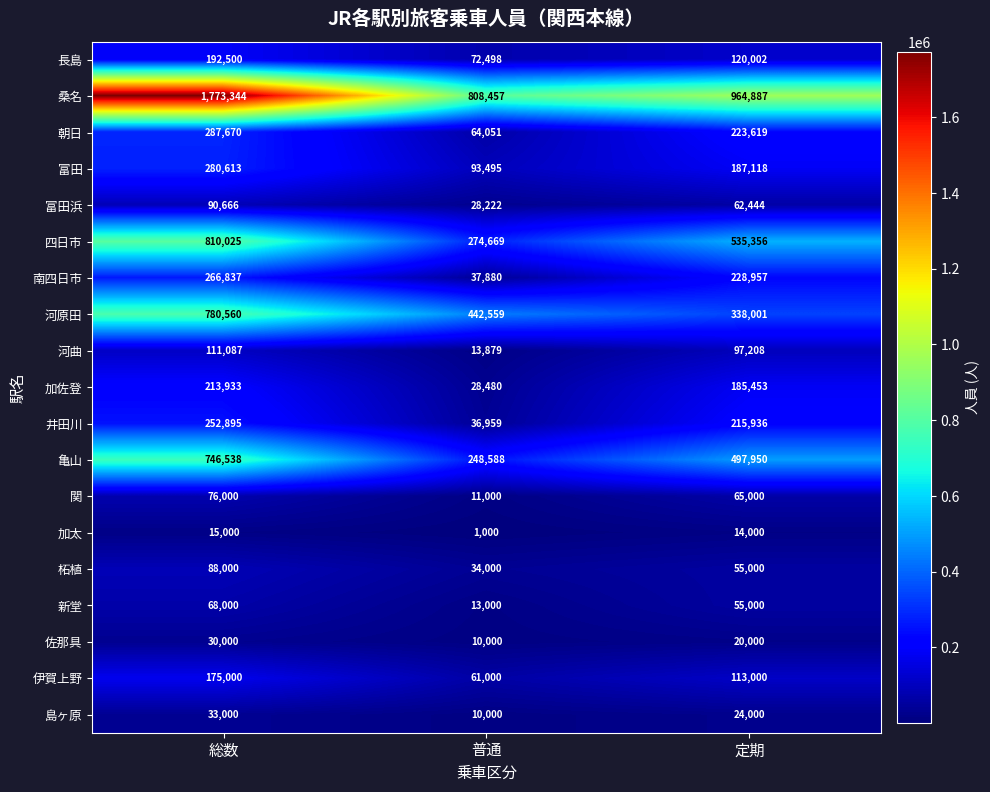

Which series changed the most between 総数 and 定期?

桑名